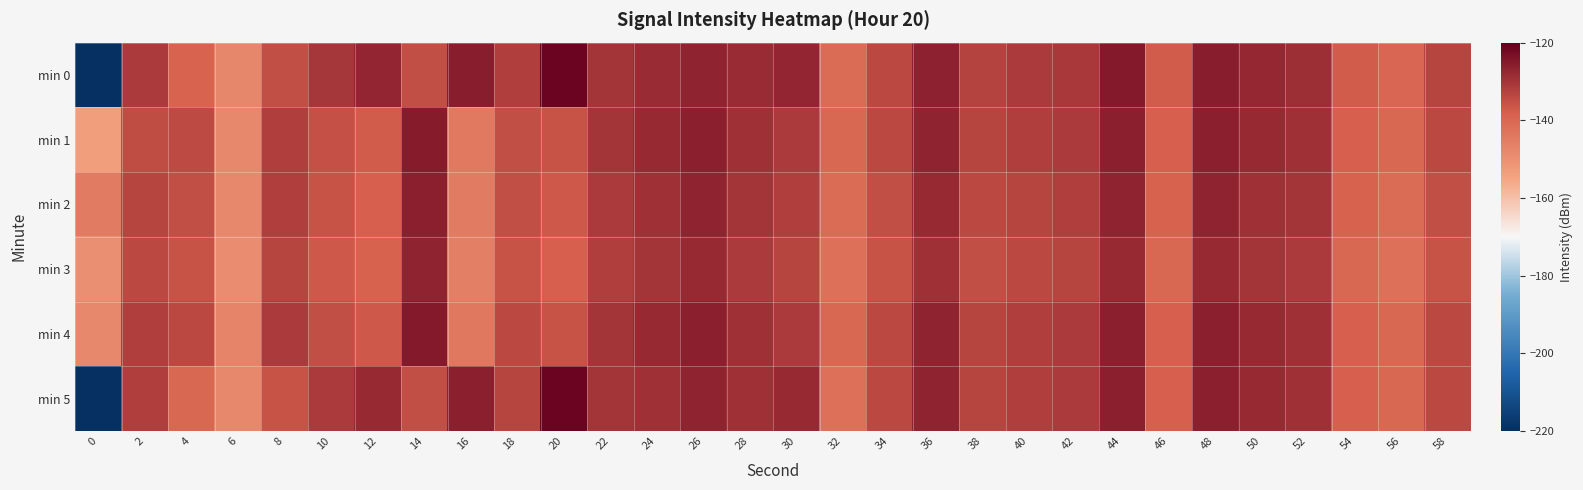

Which series has the widest spread of values?

min 5